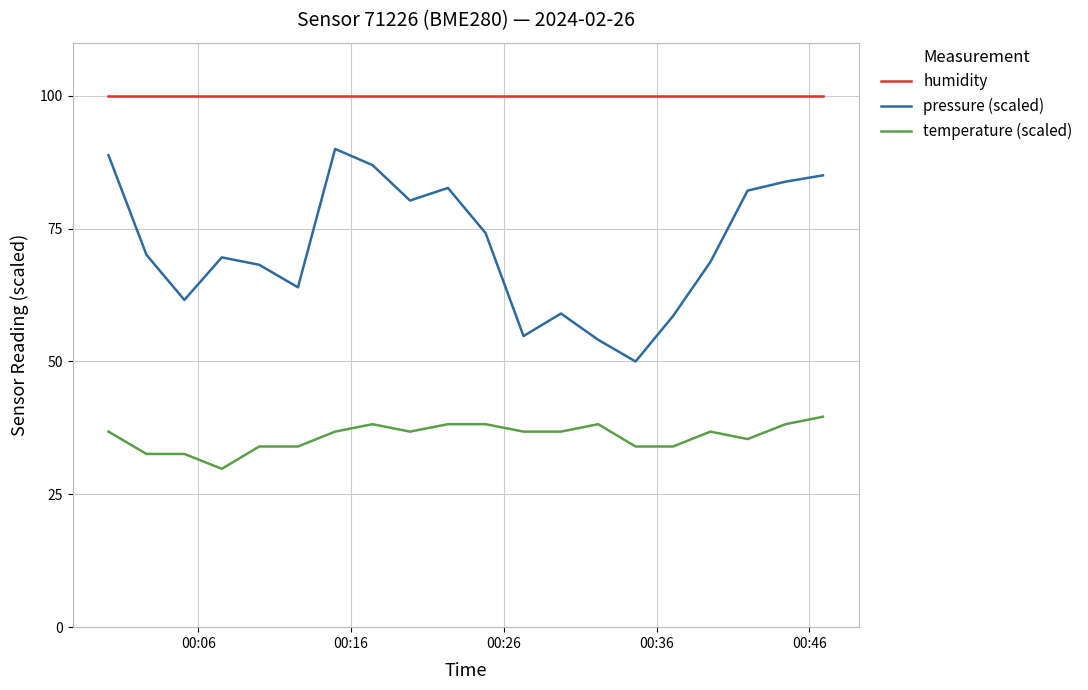

What is the minimum value shown in the chart?

29.8